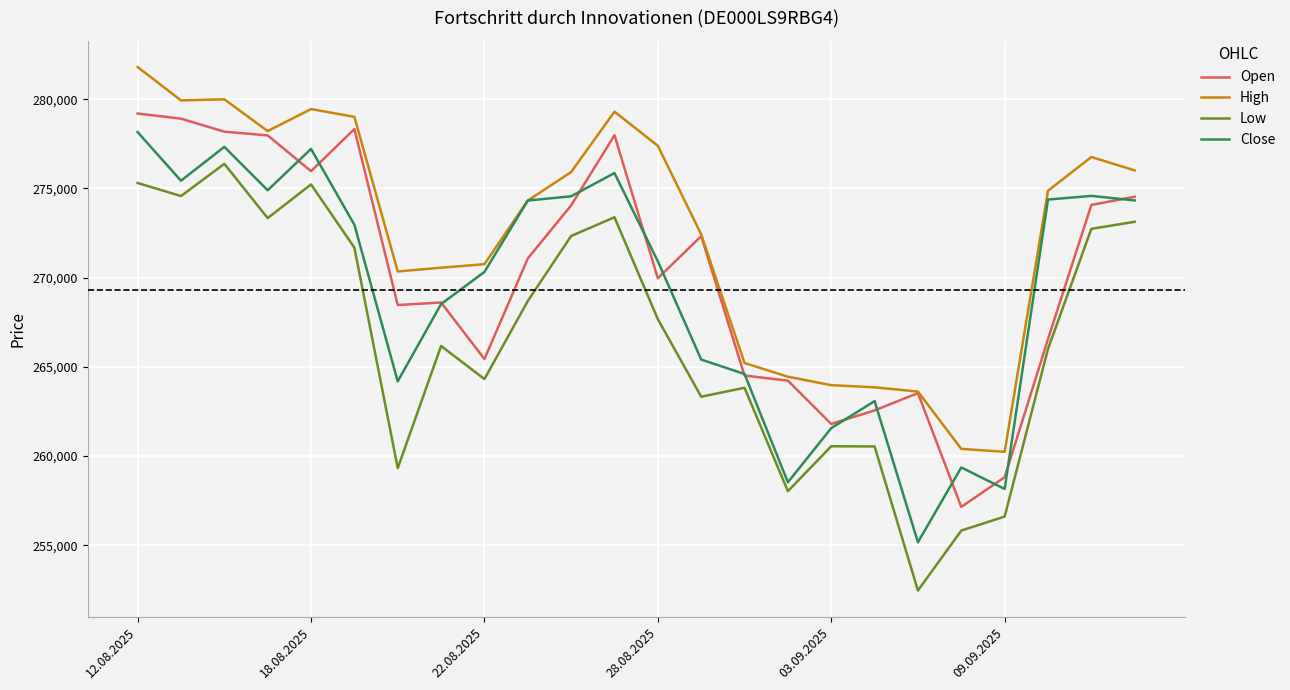

What is the minimum value shown in the chart?

252469